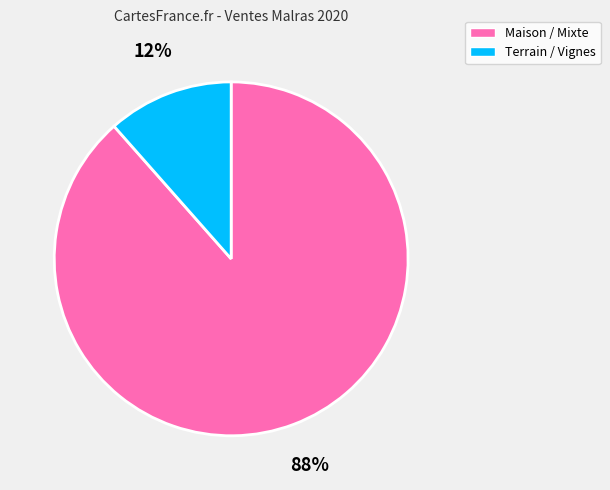

What percentage is the Terrain / Vignes slice, to the nearest percent?

12%